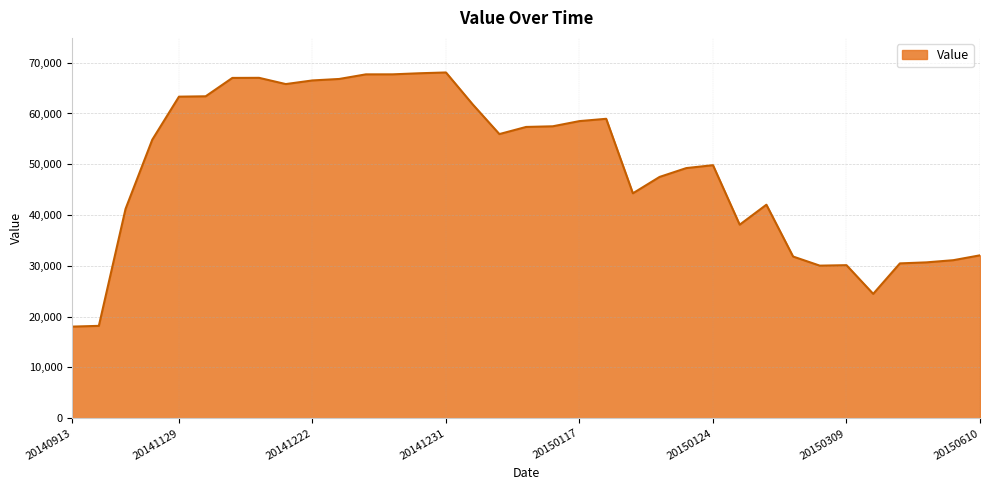

What is the smallest value displayed?

18041